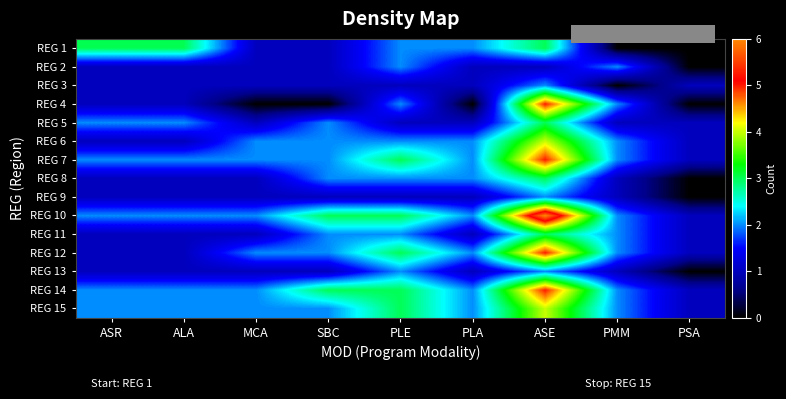

Count the number of categories in the chart.

9